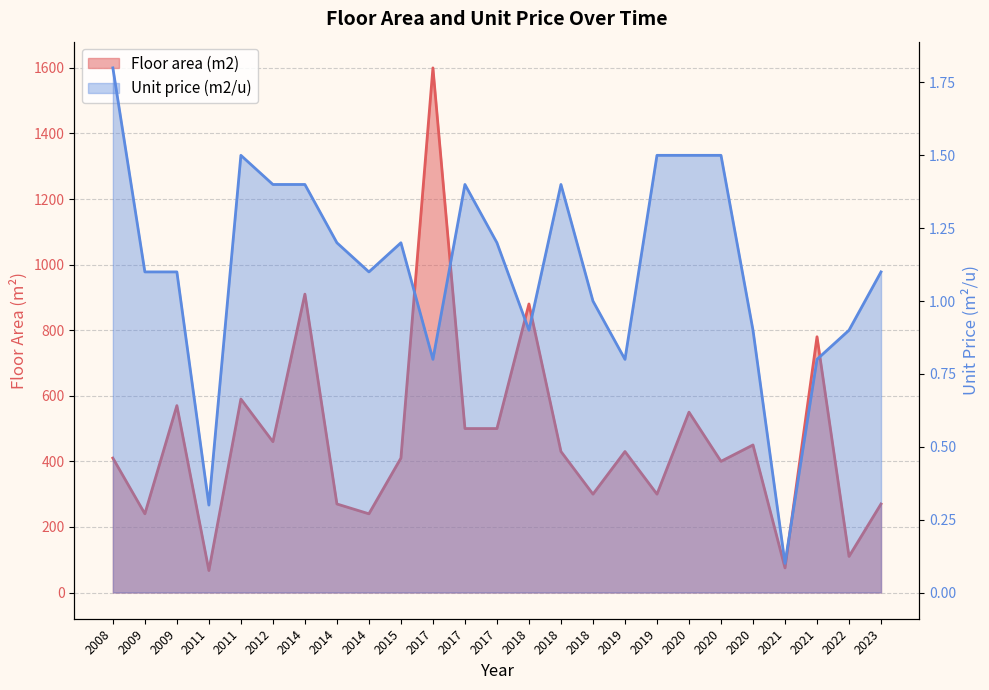

Between 2017 and 2020, which is larger?

2017